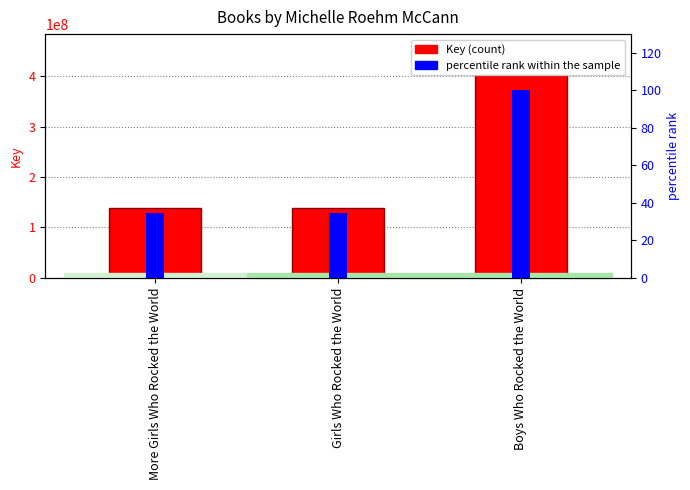

Count the number of data series in this chart.

2